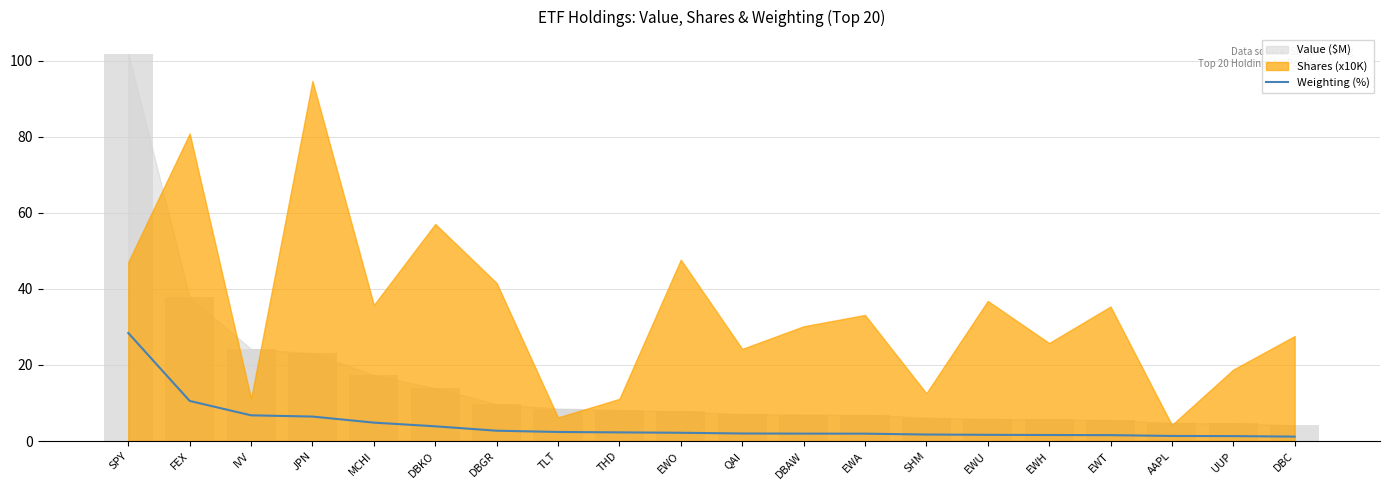

Reading left to right, list all the values displayed in this chart.

SPY=28.4	FEX=10.5	IVV=6.8	JPN=6.4	MCHI=4.8	DBKO=3.9	DBGR=2.7	TLT=2.4	THD=2.3	EWO=2.2	QAI=2.0	DBAW=1.9	EWA=1.9	SHM=1.7	EWU=1.6	EWH=1.6	EWT=1.5	AAPL=1.3	UUP=1.3	DBC=1.2